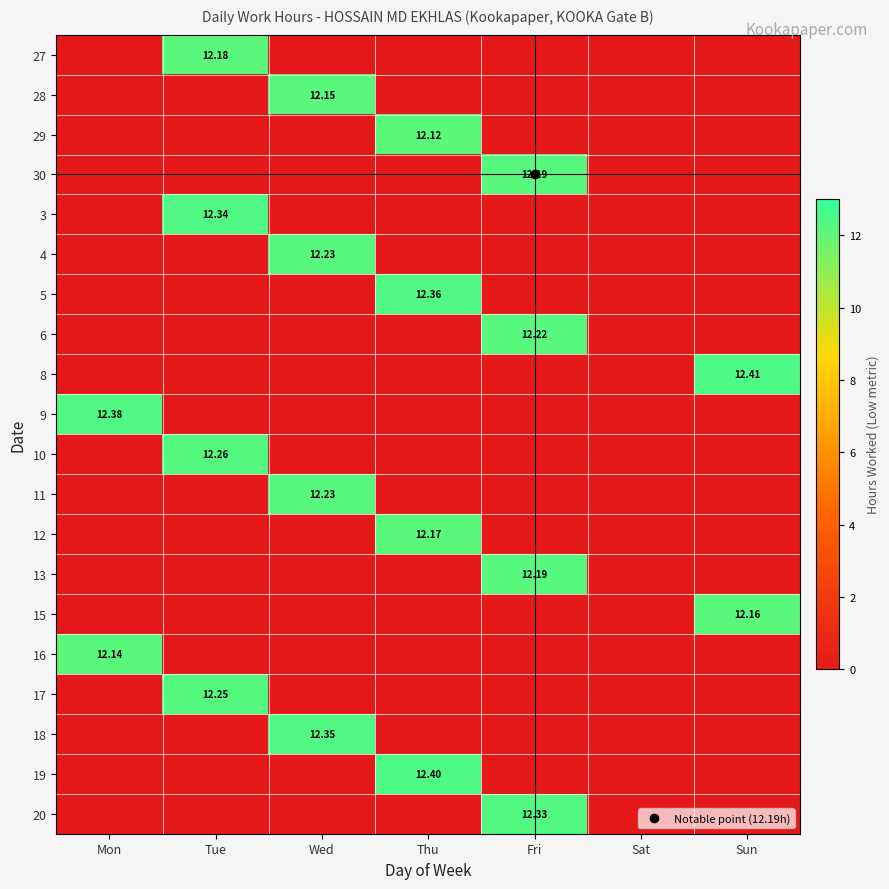

How many categories are shown in the chart?

7